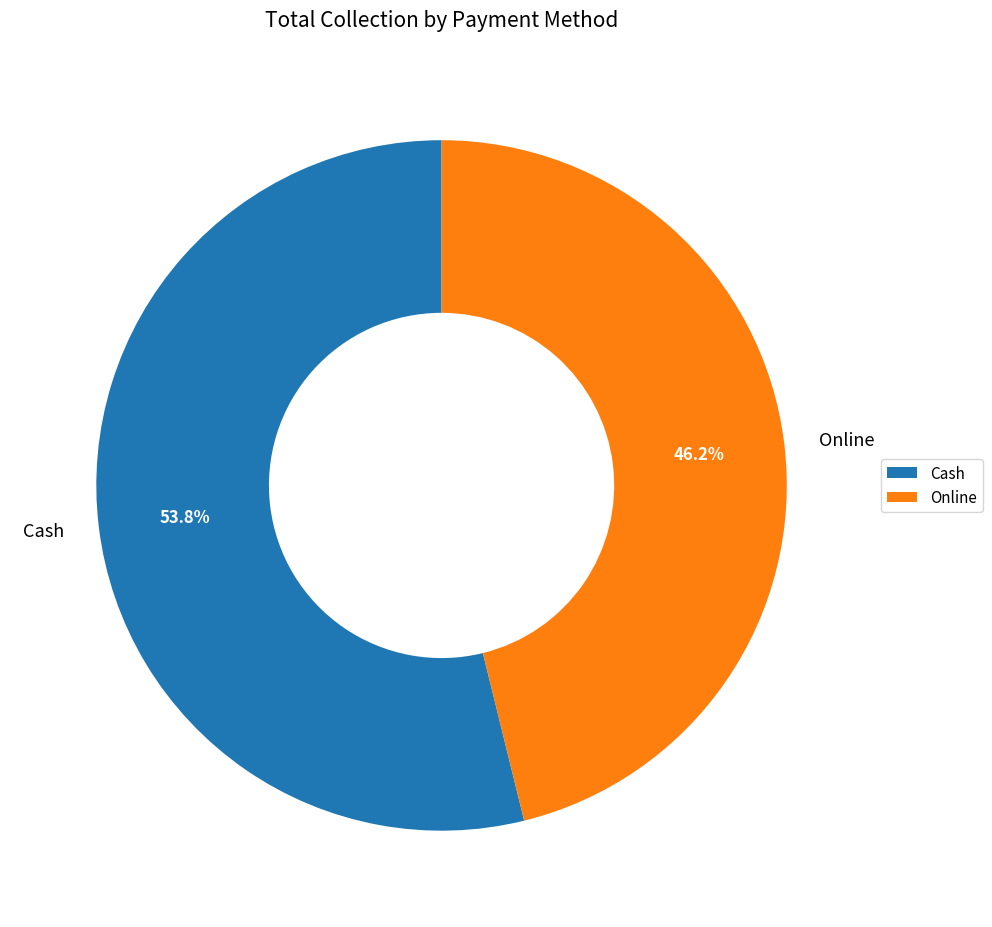

Rank the categories by value from lowest to highest.

Online, Cash